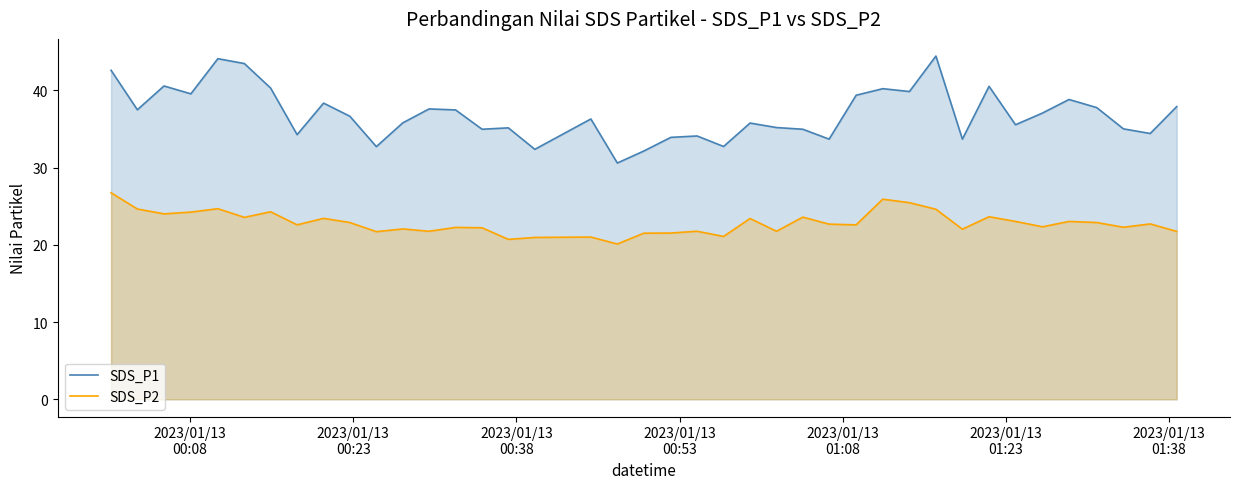

True or false: SDS_P1 and SDS_P2 cross at least once.

False